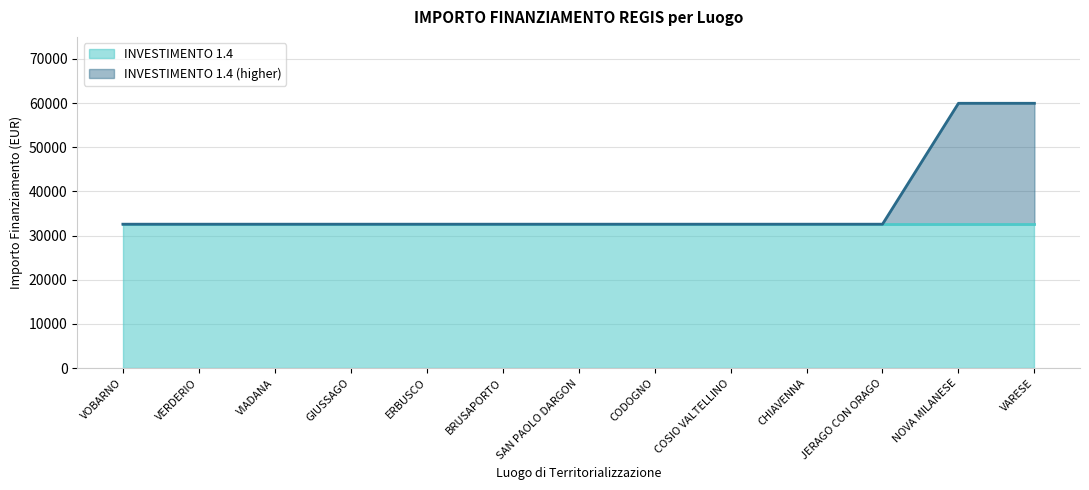

What is the label of the 12th point from the right?

VERDERIO